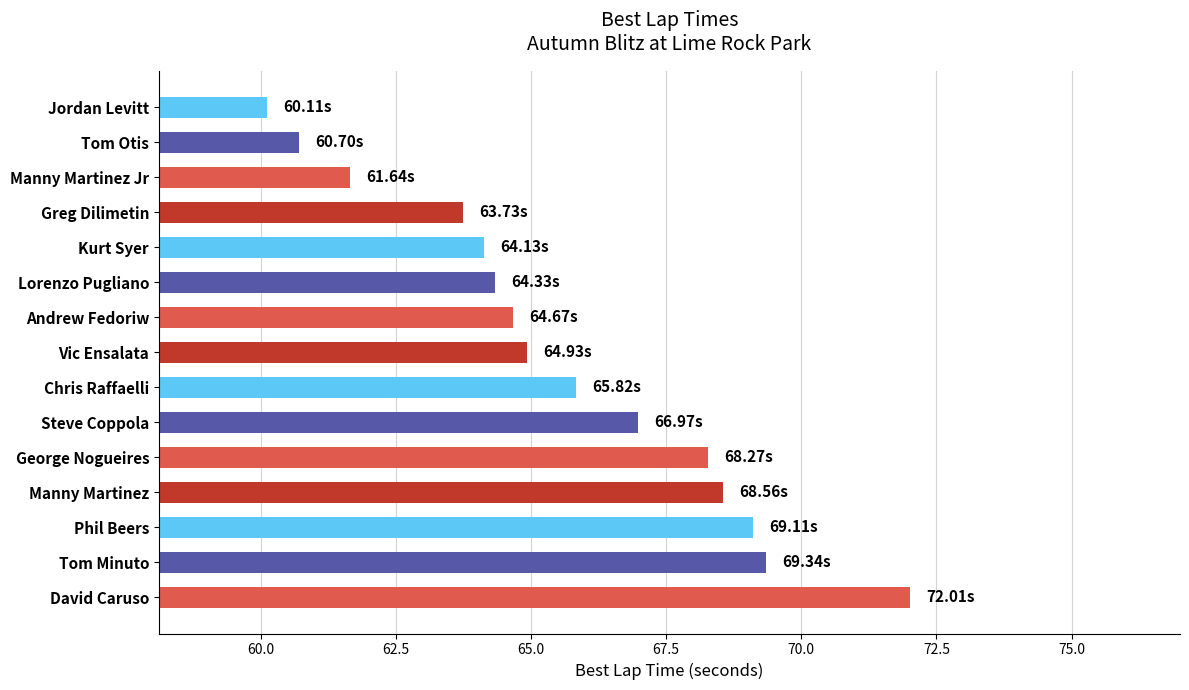

What is the average value?

65.6